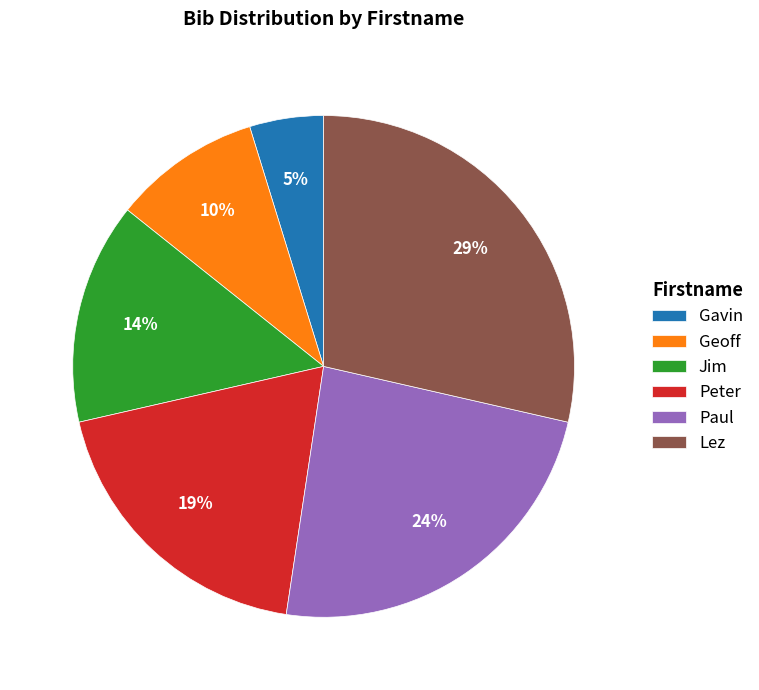

Do Geoff and Peter together represent more than half of the pie?

No